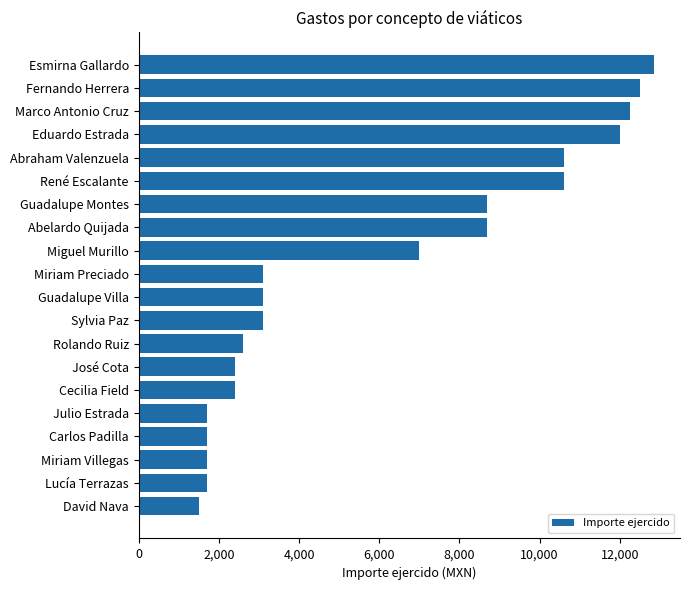

What is the smallest value displayed?

1500